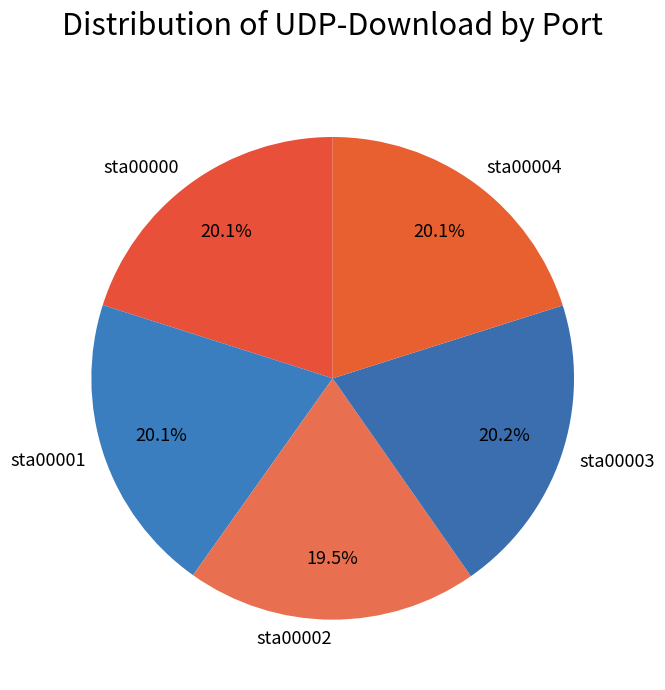

Which category has the smallest portion of the pie?

sta00002